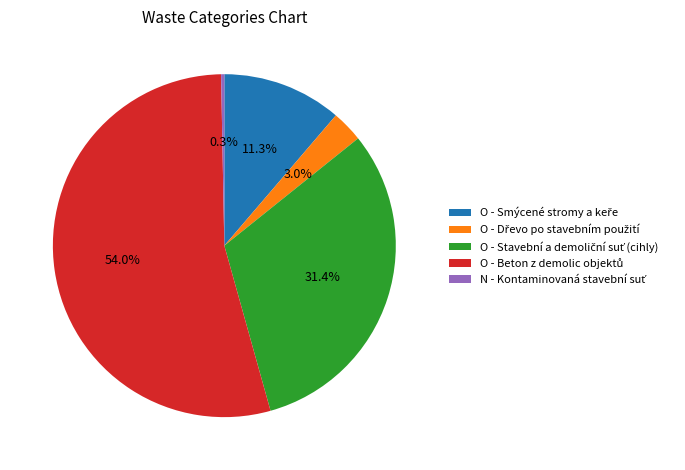

What is the largest slice in the pie chart?

O - Beton z demolic objektů